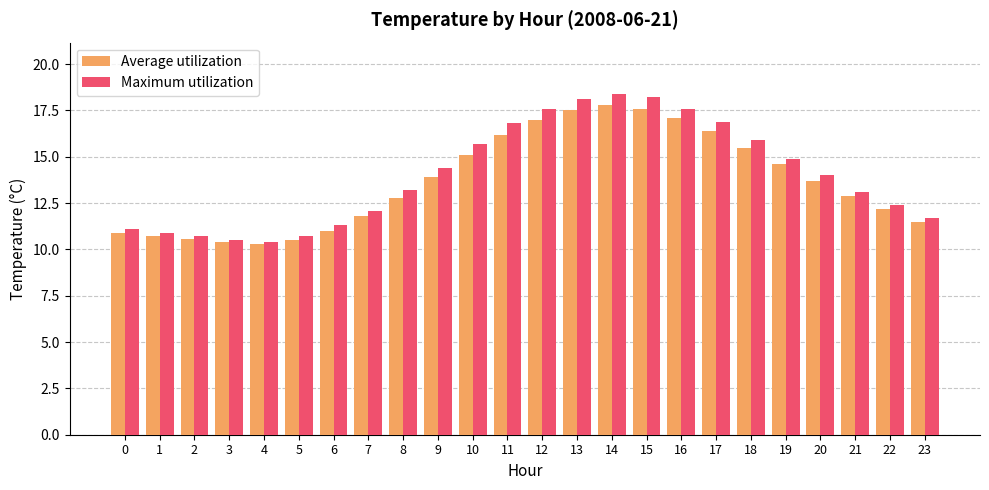

Is it true that Average utilization equals 10.9 at 0?

True